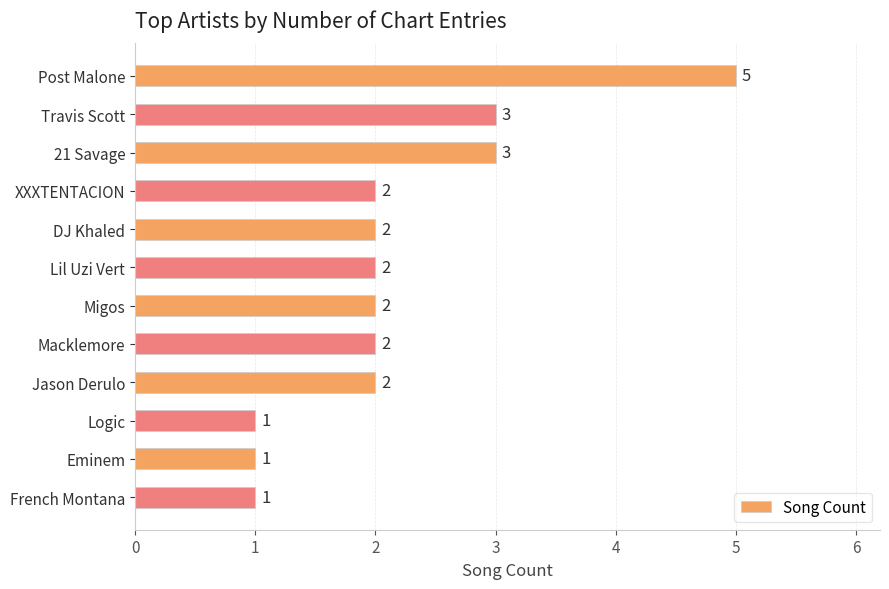

The chart shows a value of 3 at Jason Derulo. True or false?

False